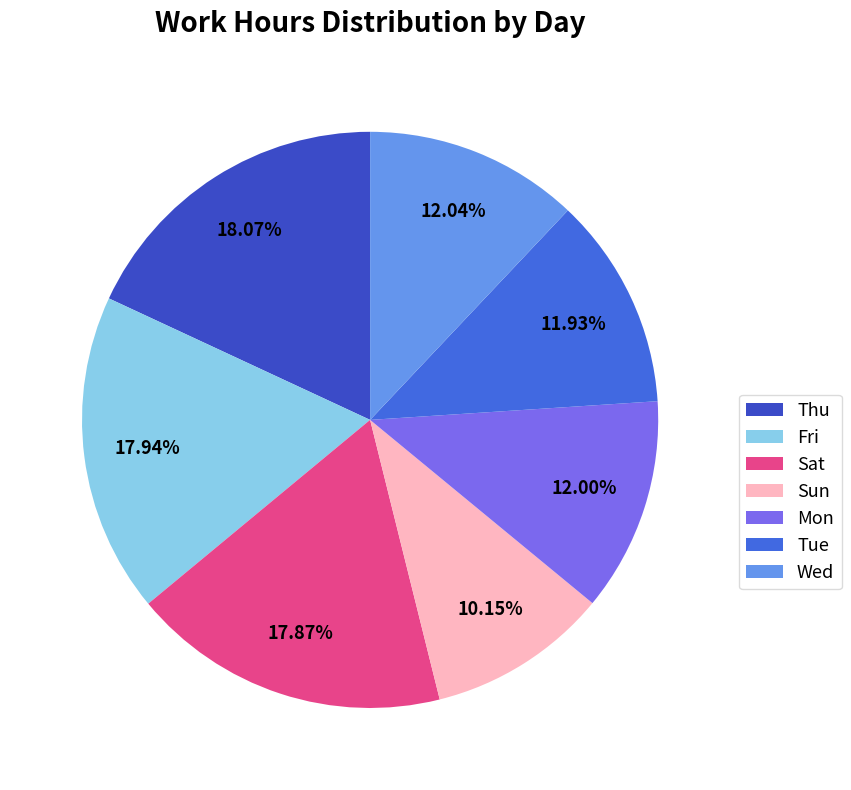

What is the ratio of the value at Tue to the value at Mon?

1.0